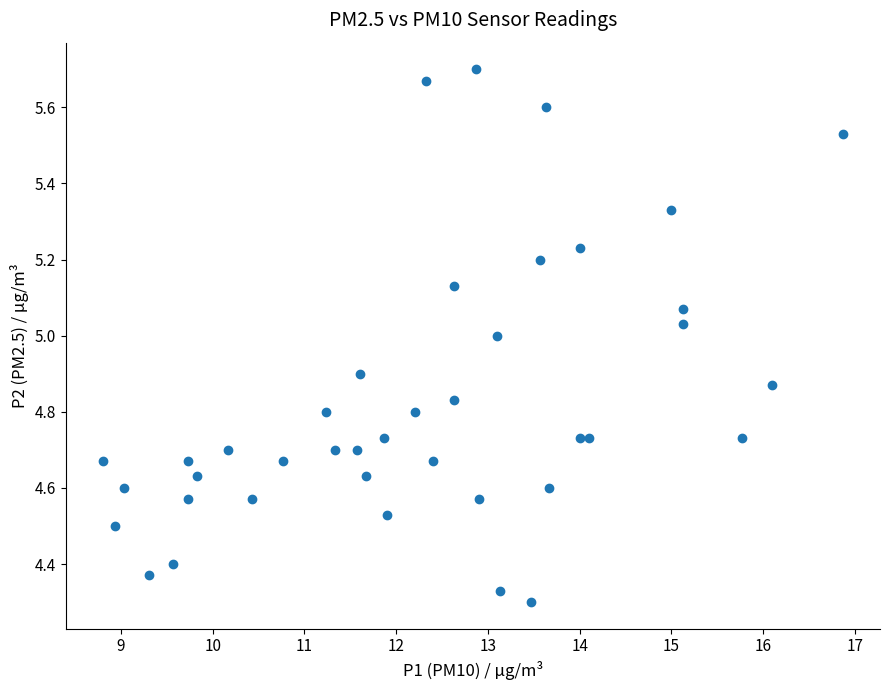

What is the range of Y values (max minus min)?

1.4